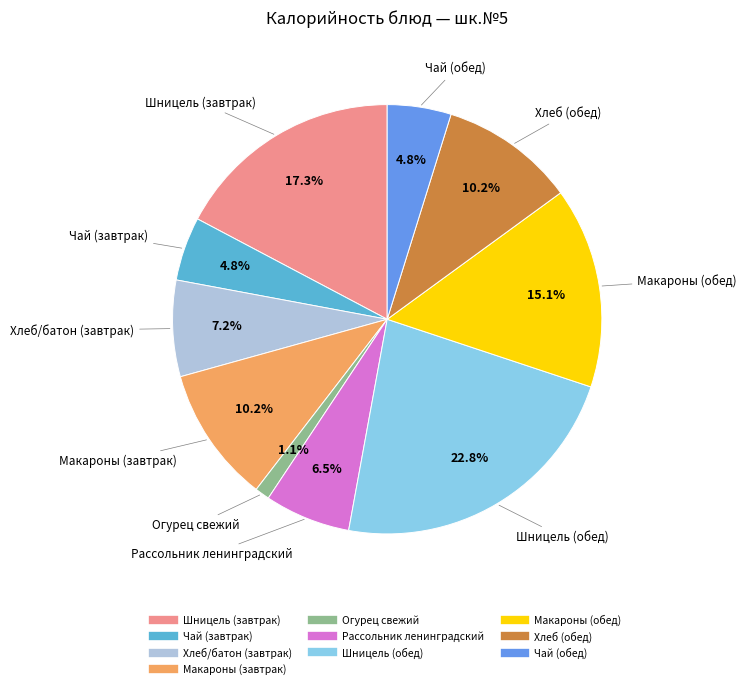

Is Хлеб (обед) the majority of the pie?

No